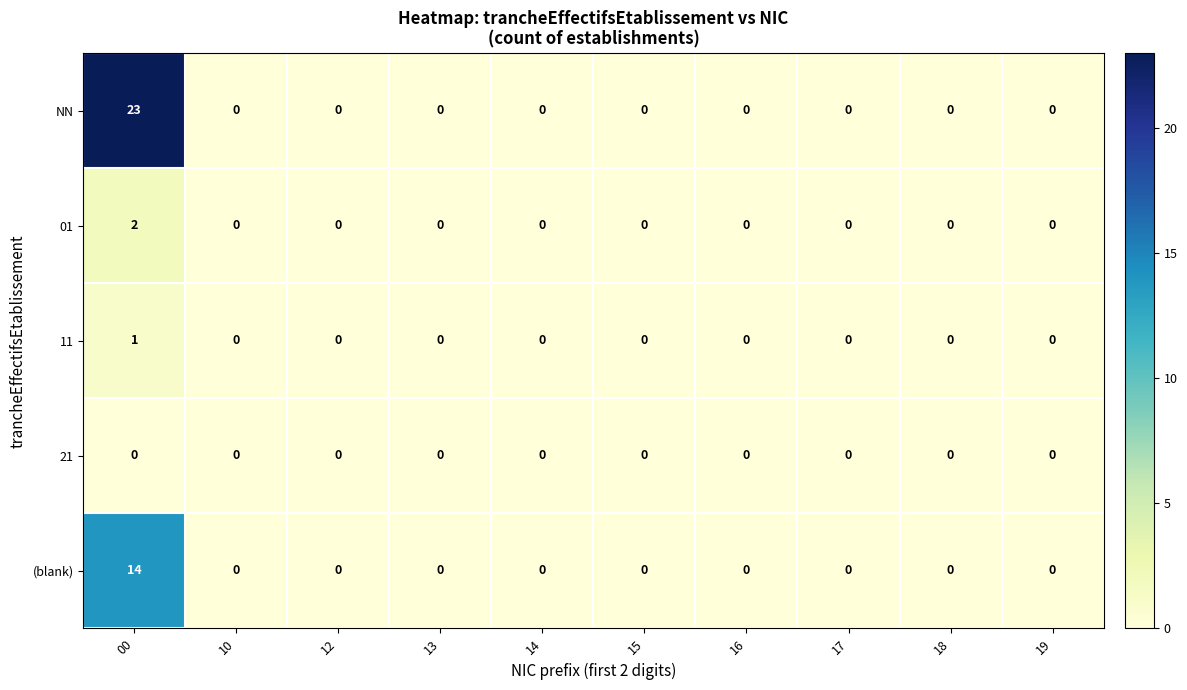

What is the maximum value for NN?

23